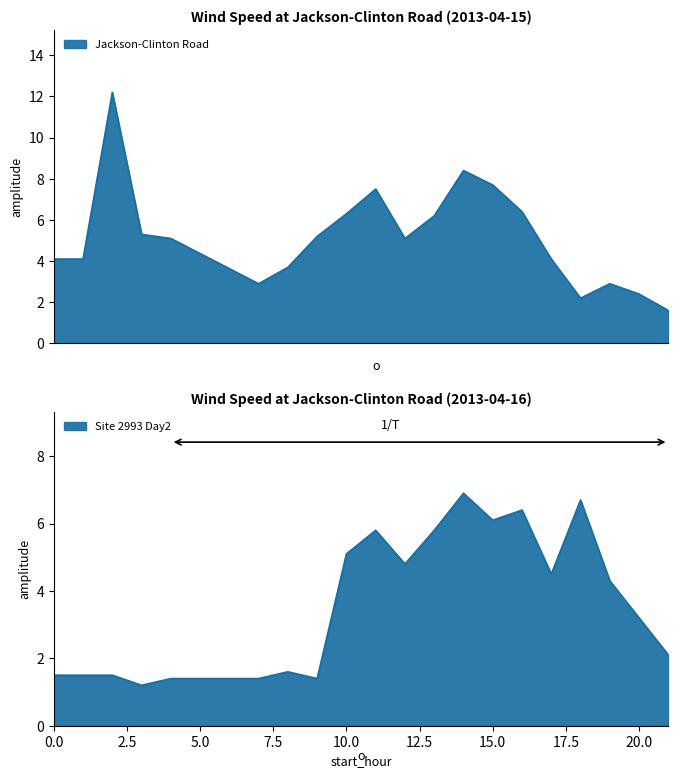

What is the total value across all series at 2?

13.7